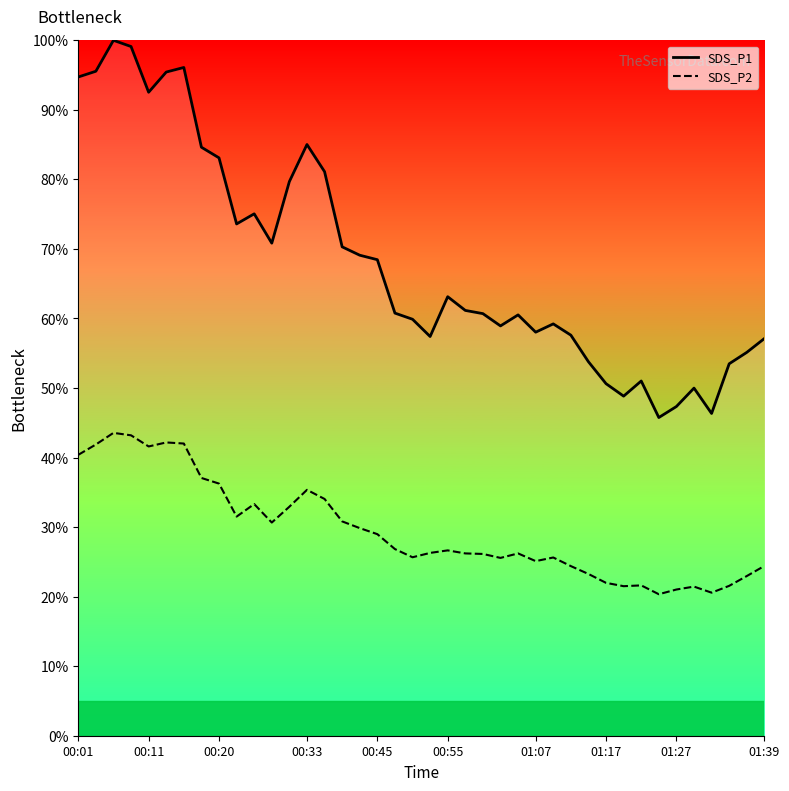

What are all the series names shown in the legend?

SDS_P1, SDS_P2